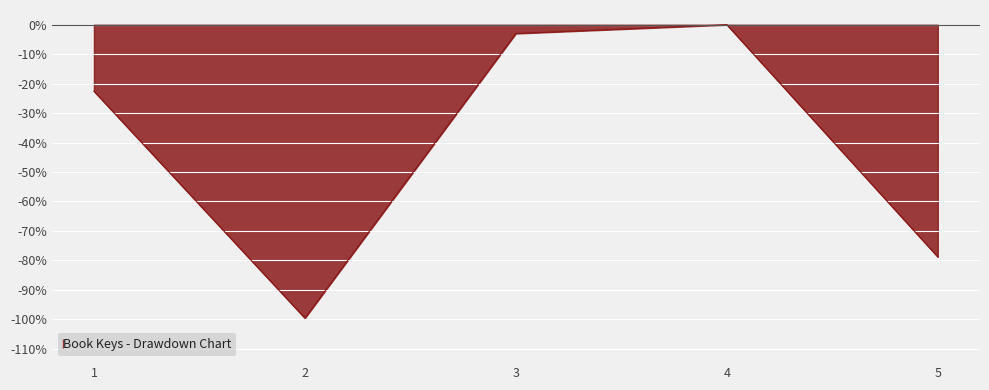

Which category has the lowest value across all series?

2